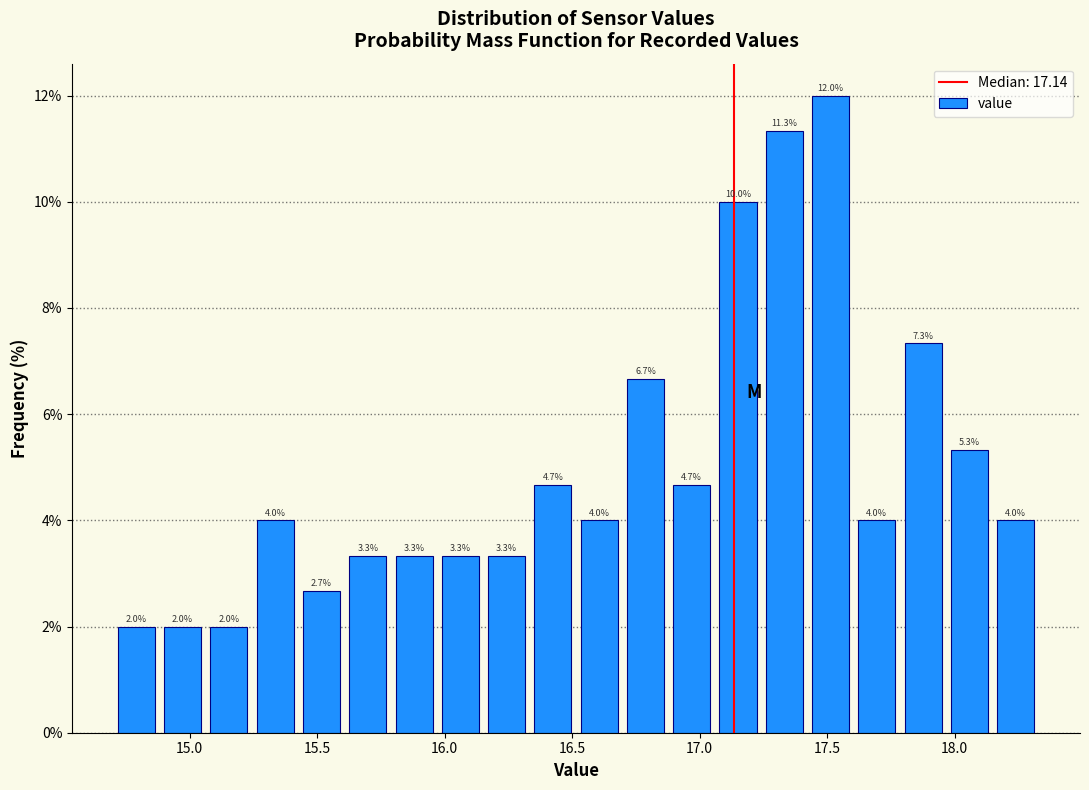

Around what value on the x-axis is the tallest bar? Give the approximate position of its centre, as read against the axis.

17.50